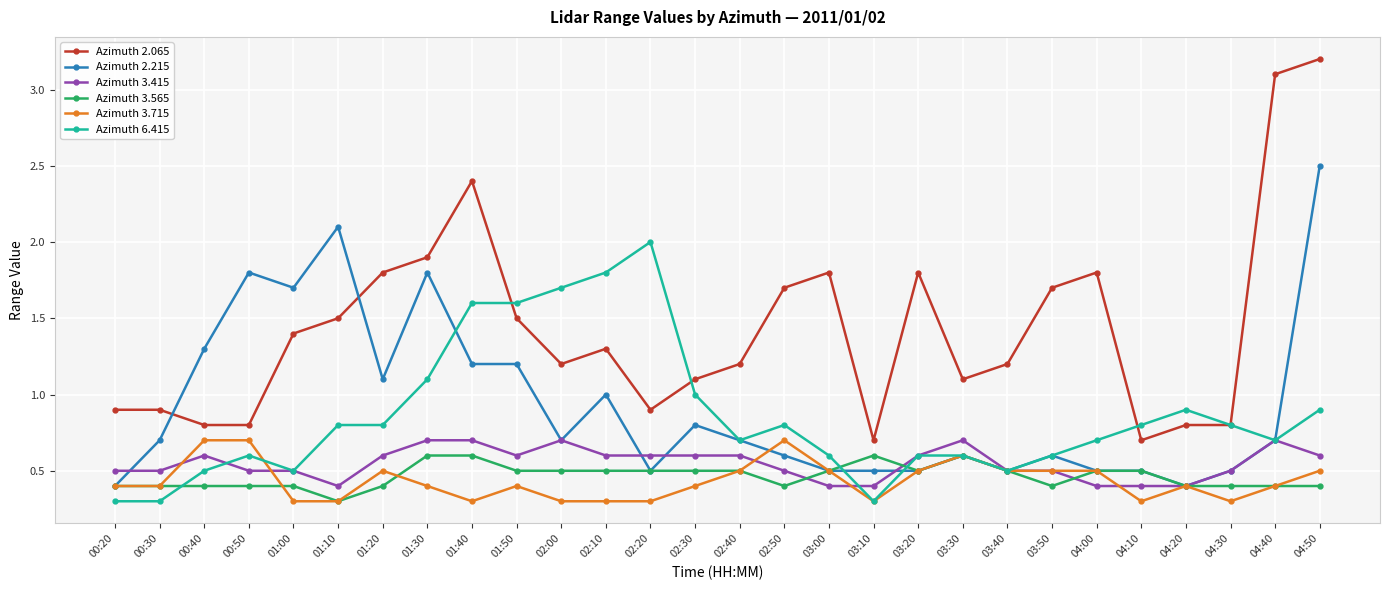

Reading left to right, transcribe all the data shown in this chart.

Azimuth 2.065: 00:20=0.9	00:30=0.9	00:40=0.8	00:50=0.8	01:00=1.4	01:10=1.5	01:20=1.8	01:30=1.9	01:40=2.4	01:50=1.5	02:00=1.2	02:10=1.3	02:20=0.9	02:30=1.1	02:40=1.2	02:50=1.7	03:00=1.8	03:10=0.7	03:20=1.8	03:30=1.1	03:40=1.2	03:50=1.7	04:00=1.8	04:10=0.7	04:20=0.8	04:30=0.8	04:40=3.1	04:50=3.2
Azimuth 2.215: 00:20=0.4	00:30=0.7	00:40=1.3	00:50=1.8	01:00=1.7	01:10=2.1	01:20=1.1	01:30=1.8	01:40=1.2	01:50=1.2	02:00=0.7	02:10=1.0	02:20=0.5	02:30=0.8	02:40=0.7	02:50=0.6	03:00=0.5	03:10=0.5	03:20=0.5	03:30=0.6	03:40=0.5	03:50=0.6	04:00=0.5	04:10=0.5	04:20=0.4	04:30=0.5	04:40=0.7	04:50=2.5
Azimuth 3.415: 00:20=0.5	00:30=0.5	00:40=0.6	00:50=0.5	01:00=0.5	01:10=0.4	01:20=0.6	01:30=0.7	01:40=0.7	01:50=0.6	02:00=0.7	02:10=0.6	02:20=0.6	02:30=0.6	02:40=0.6	02:50=0.5	03:00=0.4	03:10=0.4	03:20=0.6	03:30=0.7	03:40=0.5	03:50=0.5	04:00=0.4	04:10=0.4	04:20=0.4	04:30=0.5	04:40=0.7	04:50=0.6
Azimuth 3.565: 00:20=0.4	00:30=0.4	00:40=0.4	00:50=0.4	01:00=0.4	01:10=0.3	01:20=0.4	01:30=0.6	01:40=0.6	01:50=0.5	02:00=0.5	02:10=0.5	02:20=0.5	02:30=0.5	02:40=0.5	02:50=0.4	03:00=0.5	03:10=0.6	03:20=0.5	03:30=0.6	03:40=0.5	03:50=0.4	04:00=0.5	04:10=0.5	04:20=0.4	04:30=0.4	04:40=0.4	04:50=0.4
Azimuth 3.715: 00:20=0.4	00:30=0.4	00:40=0.7	00:50=0.7	01:00=0.3	01:10=0.3	01:20=0.5	01:30=0.4	01:40=0.3	01:50=0.4	02:00=0.3	02:10=0.3	02:20=0.3	02:30=0.4	02:40=0.5	02:50=0.7	03:00=0.5	03:10=0.3	03:20=0.5	03:30=0.6	03:40=0.5	03:50=0.5	04:00=0.5	04:10=0.3	04:20=0.4	04:30=0.3	04:40=0.4	04:50=0.5
Azimuth 6.415: 00:20=0.3	00:30=0.3	00:40=0.5	00:50=0.6	01:00=0.5	01:10=0.8	01:20=0.8	01:30=1.1	01:40=1.6	01:50=1.6	02:00=1.7	02:10=1.8	02:20=2.0	02:30=1.0	02:40=0.7	02:50=0.8	03:00=0.6	03:10=0.3	03:20=0.6	03:30=0.6	03:40=0.5	03:50=0.6	04:00=0.7	04:10=0.8	04:20=0.9	04:30=0.8	04:40=0.7	04:50=0.9